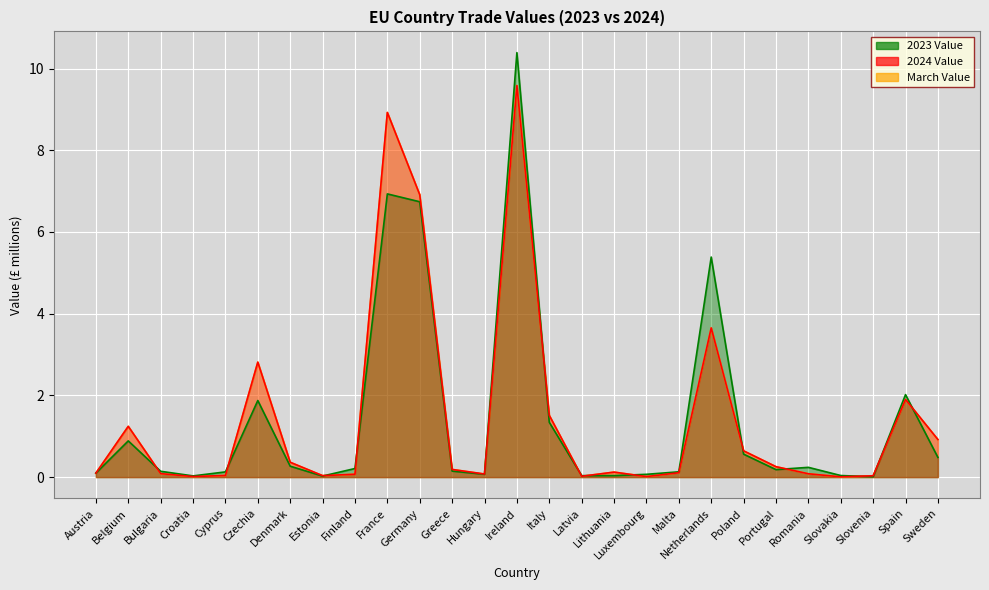

What are all the series names shown in the legend?

2024 Value, 2023 Value, March Value